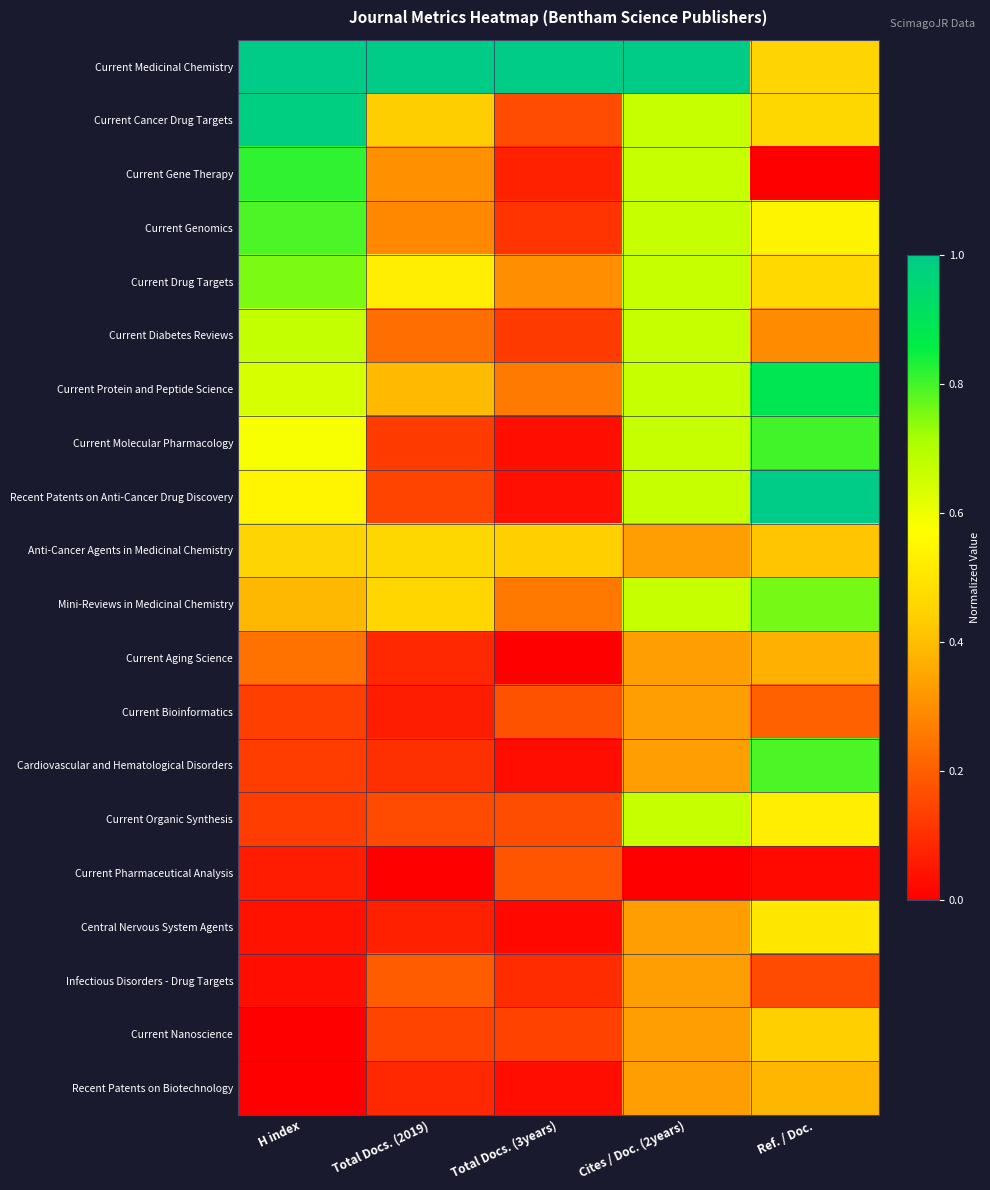

How many distinct data groups are displayed?

20